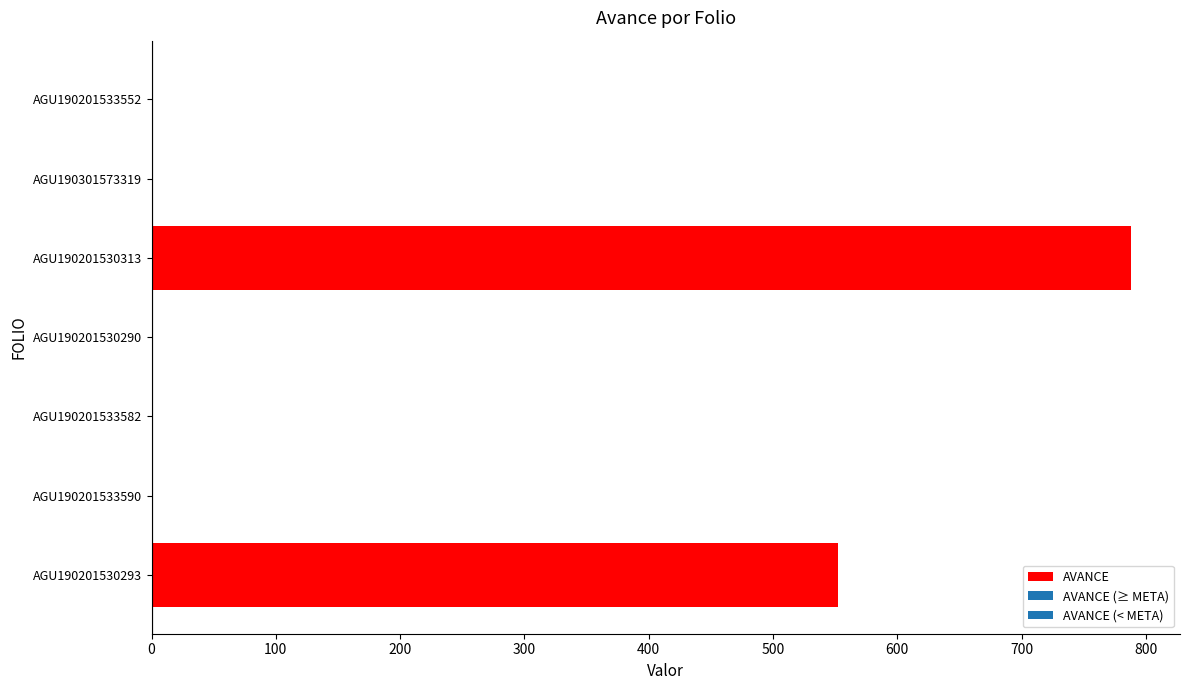

Is it true that the value at AGU190201530313 is 1259.3?

False